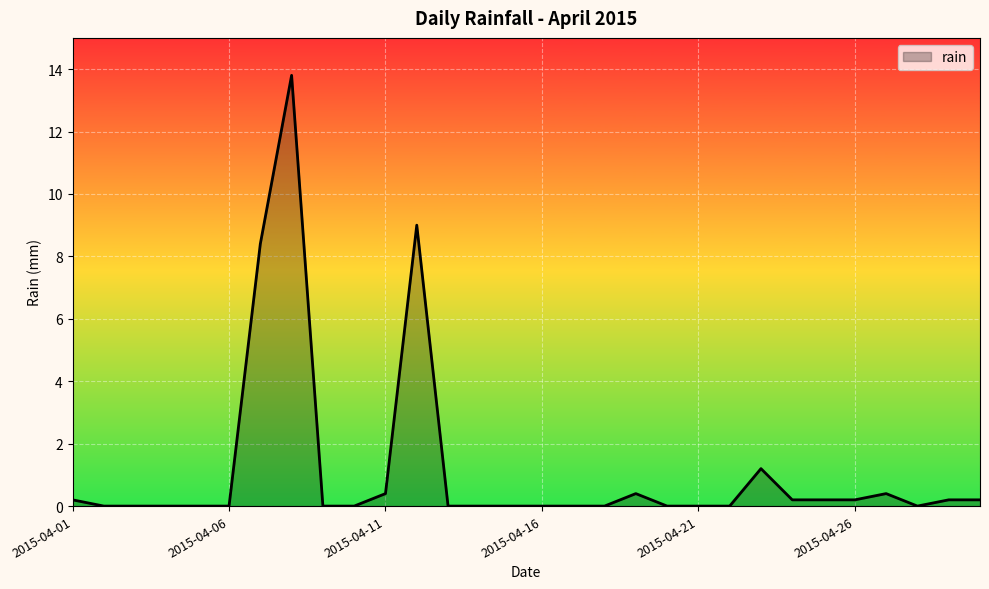

What is the greatest value displayed?

13.8